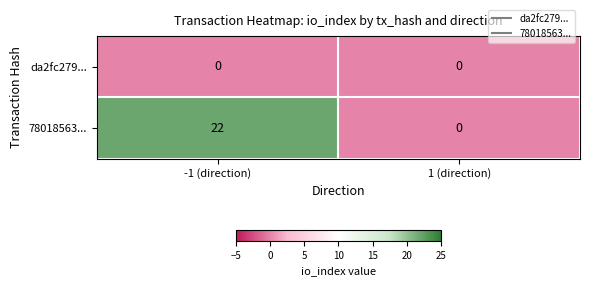

Between -1 (direction) and 1 (direction), which series saw the biggest shift?

78018563...